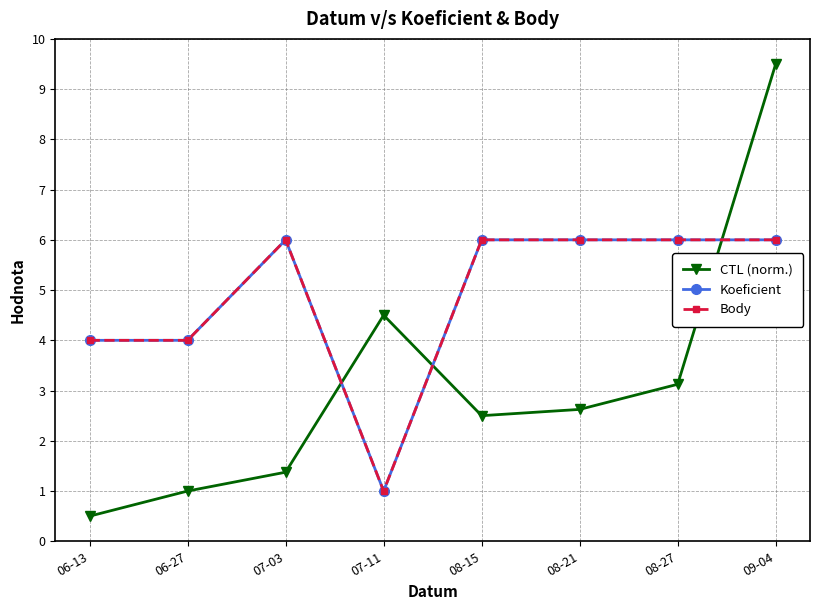

How many interior local valleys does the Koeficient series have?

1